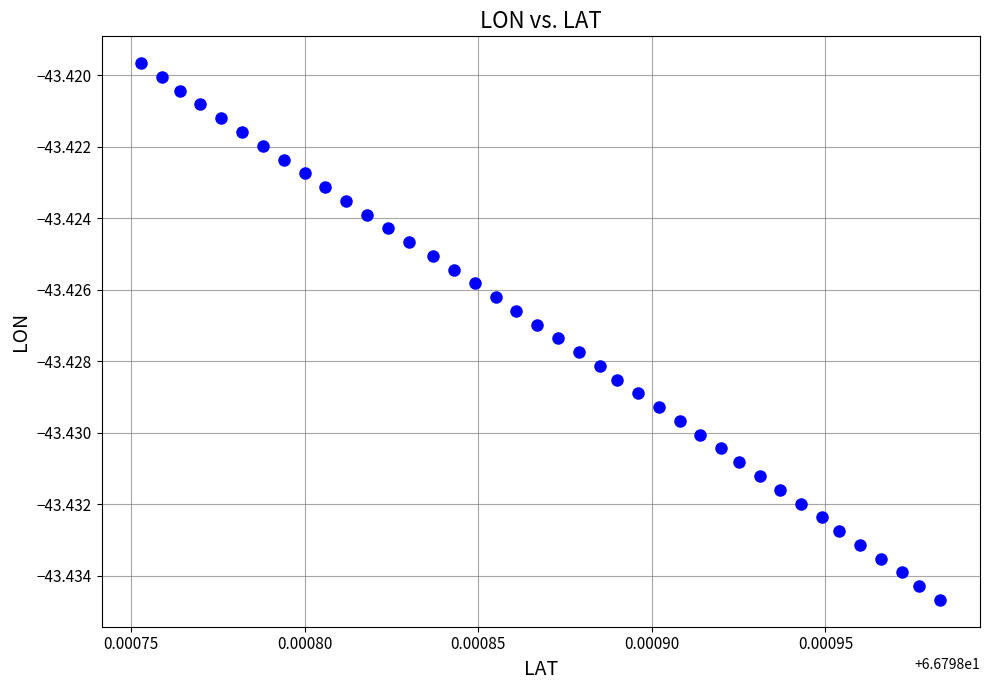

How many data points are displayed?

40